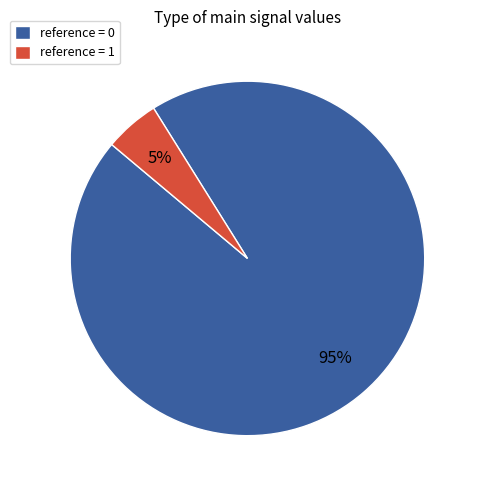

Which slice is the largest?

reference = 0